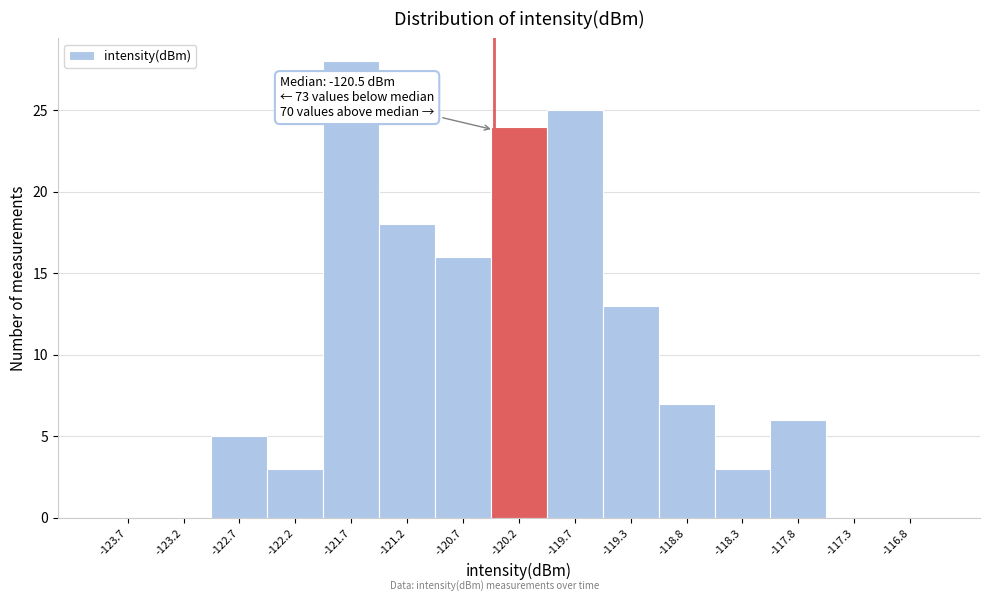

Which range on the x-axis has the tallest bar?

-121.95 to -121.45